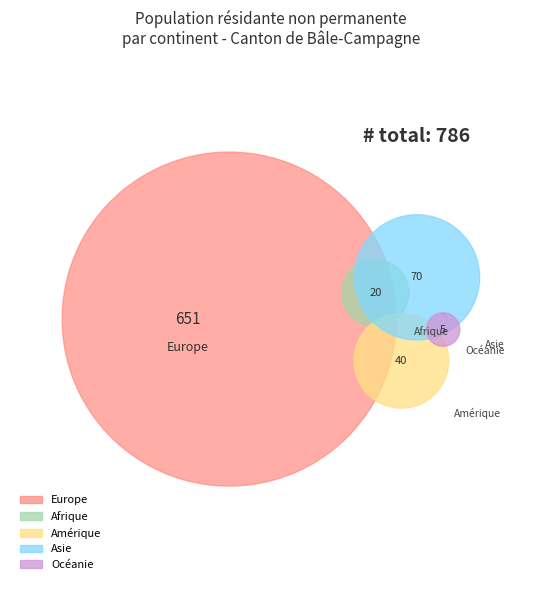

Count the number of slices in the pie.

5